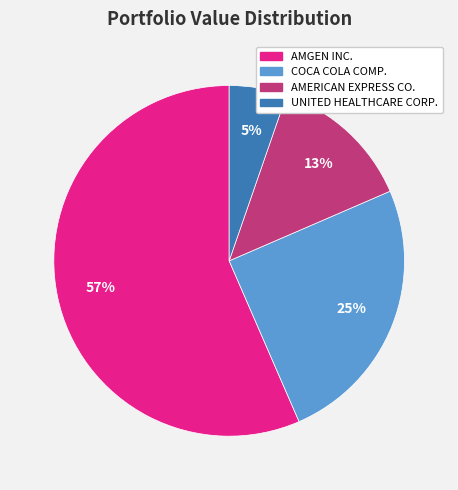

Does COCA COLA COMP. account for over 50% of the chart?

No